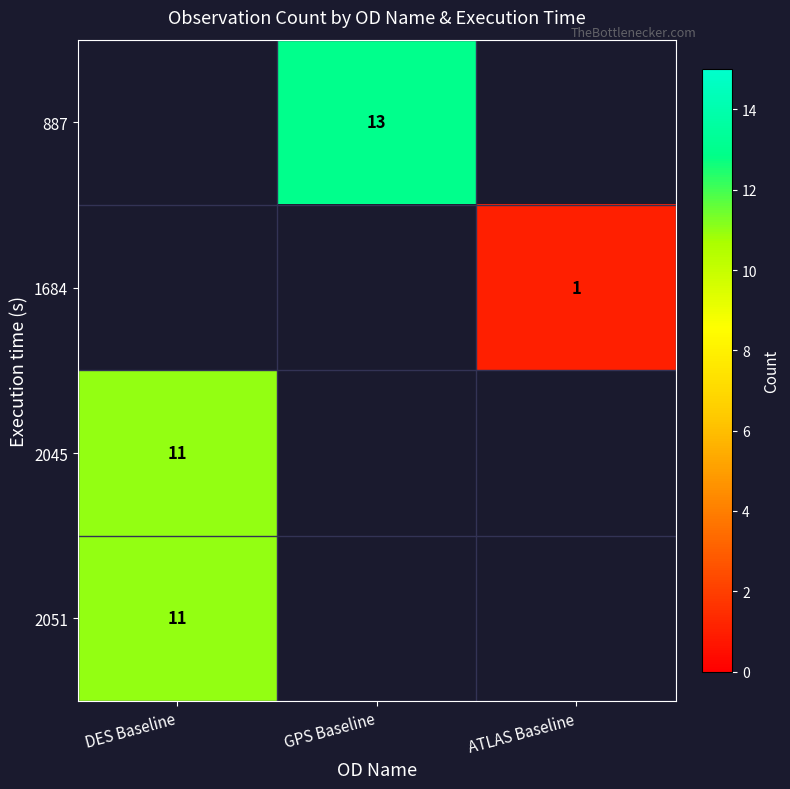

The 2045 series shows 11 at DES Baseline. True or false?

True